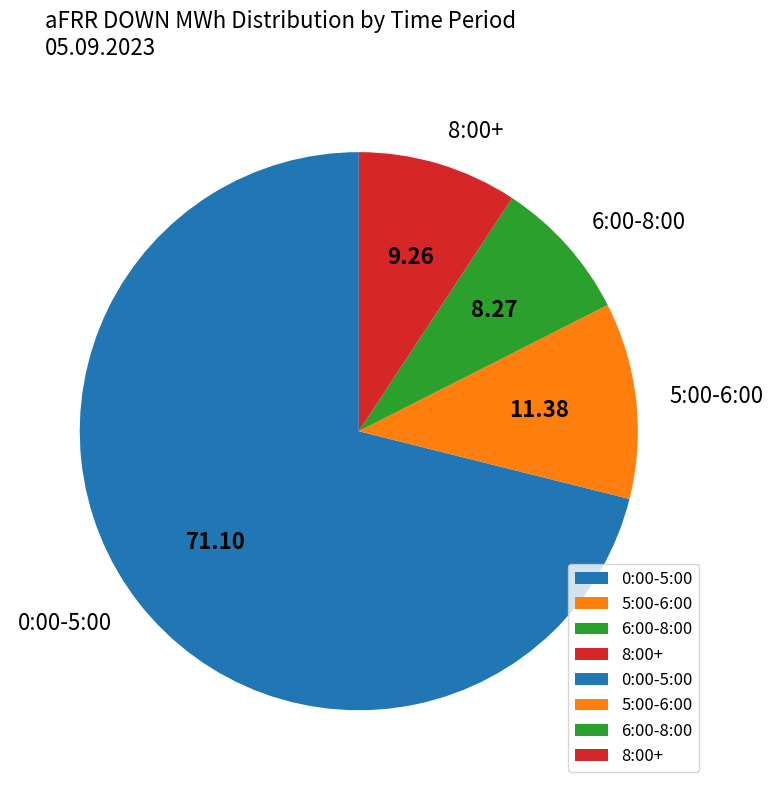

Is there a majority slice in this chart?

Yes